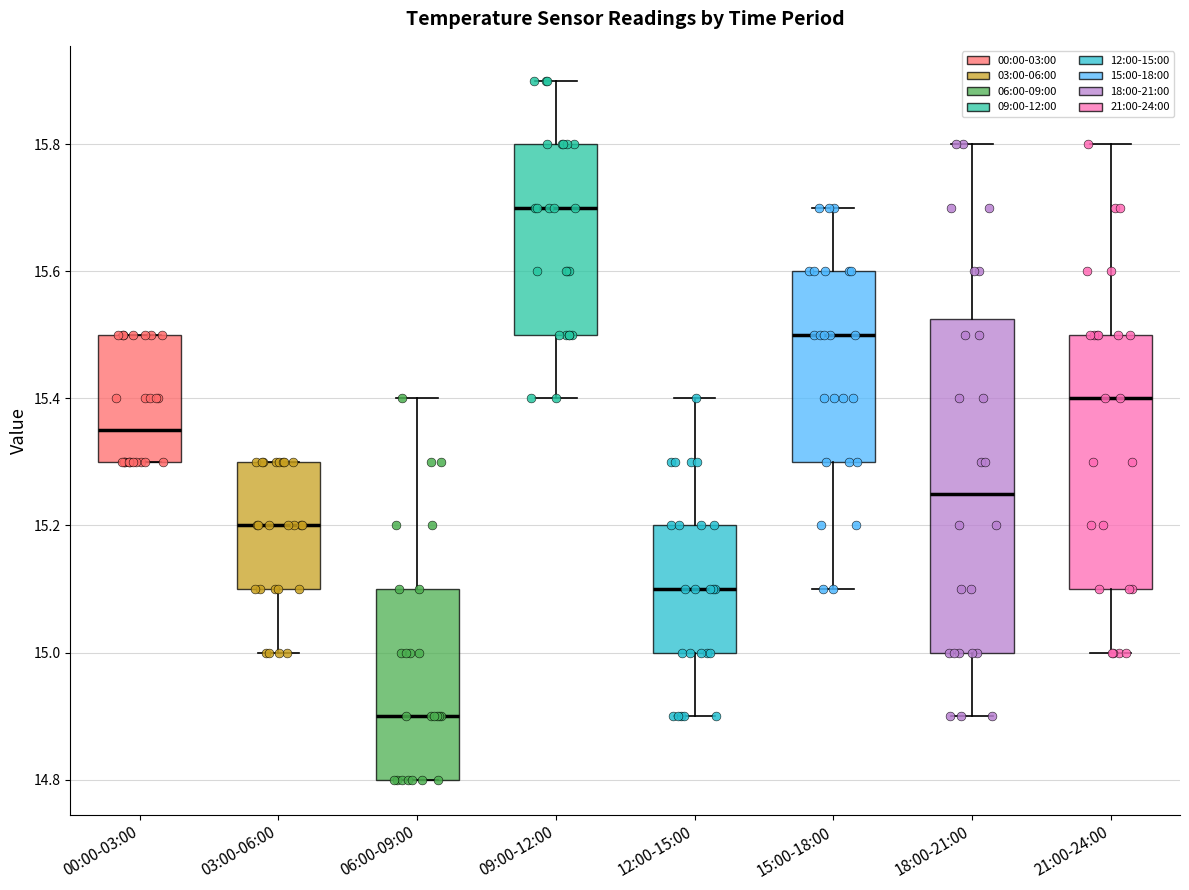

Which box's median line is the lowest?

06:00-09:00